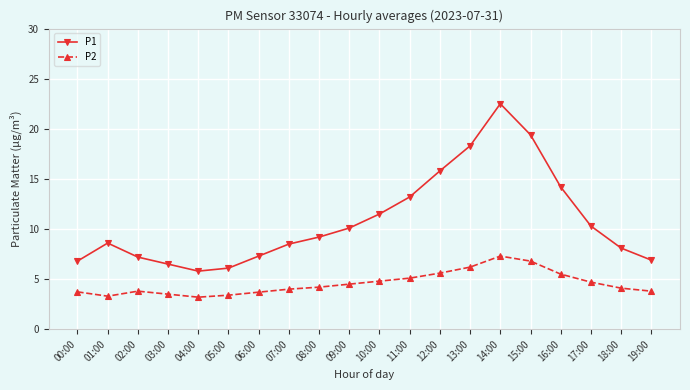

The P1 series shows 19.9 at 16:00. True or false?

False